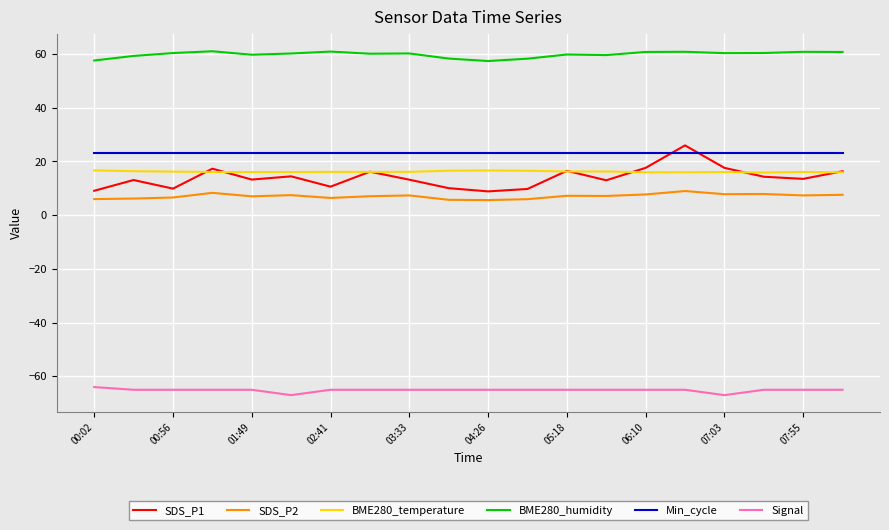

Count the number of data series in this chart.

6